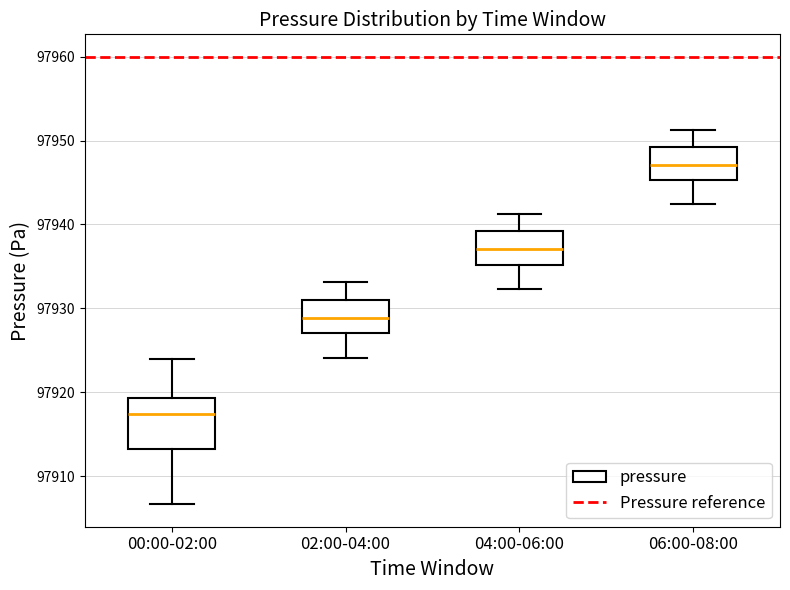

Which box has the lowest median line?

00:00-02:00